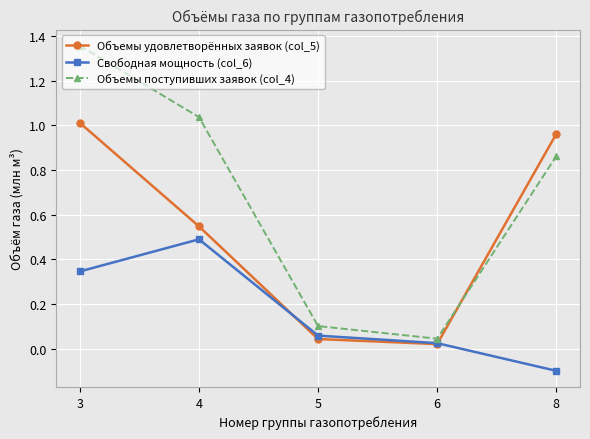

True or false: Свободная мощность (col_6) has a value of -0.0 at 8.

False